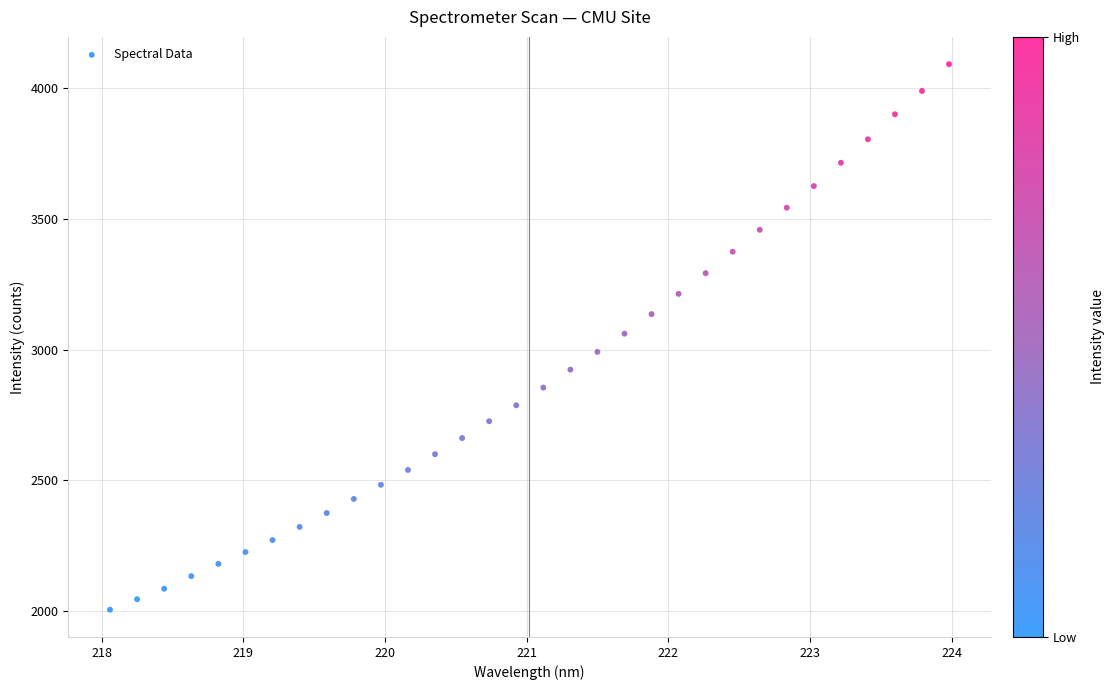

What is the range of Y values (max minus min)?

2087.2